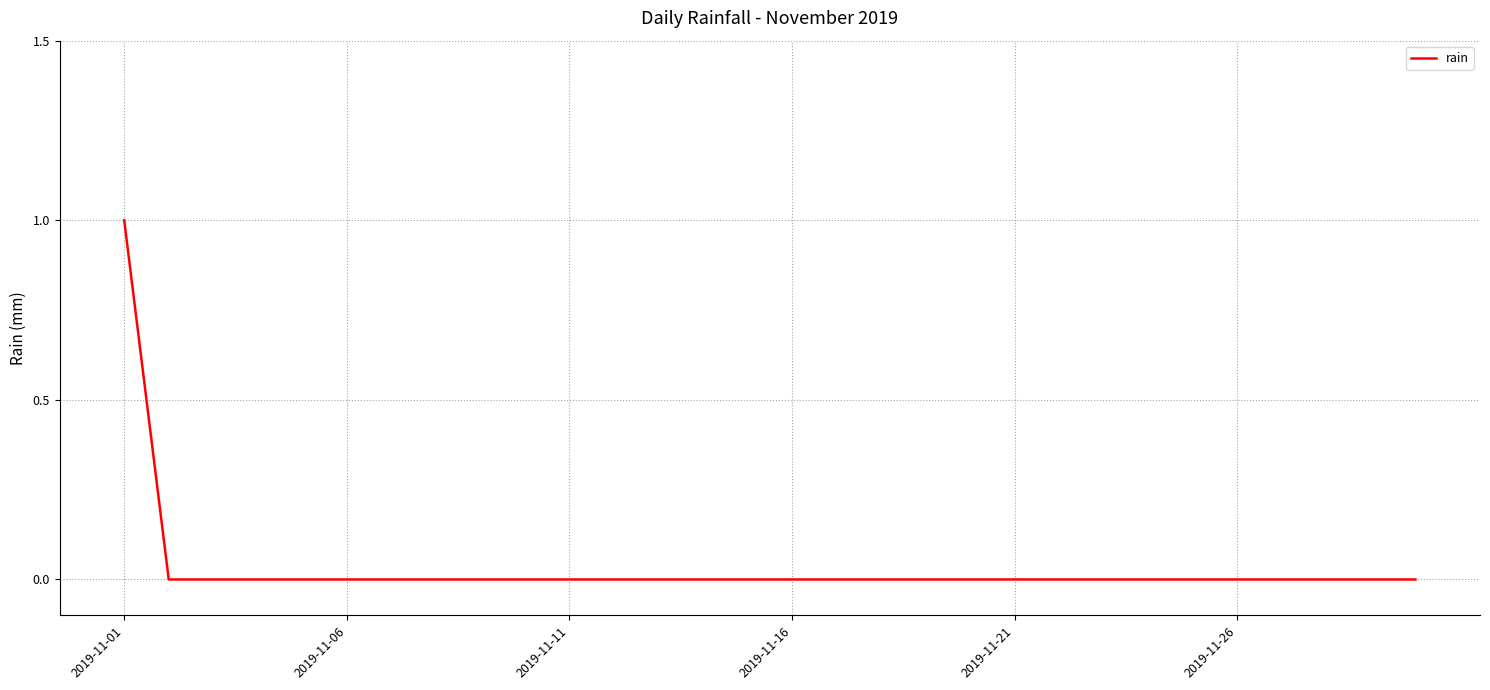

What is the difference between the maximum and minimum values?

1